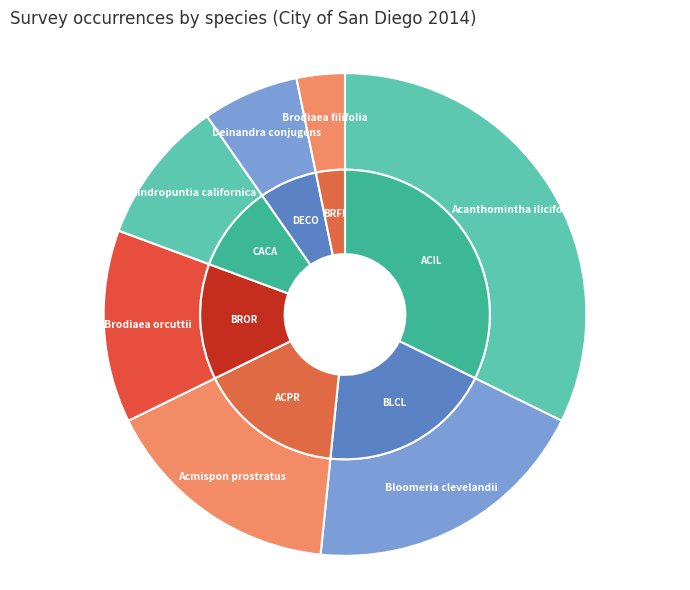

Rank the categories by value from highest to lowest.

Acanthomintha ilicifolia, Bloomeria clevelandii, Acmispon prostratus, Brodiaea orcuttii, Cylindropuntia californica, Deinandra conjugens, Brodiaea filifolia